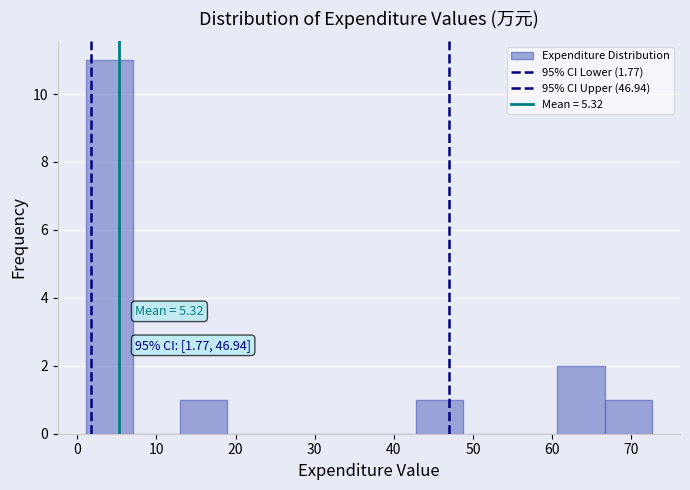

Over which range of the x-axis is the bar tallest?

1 to 7